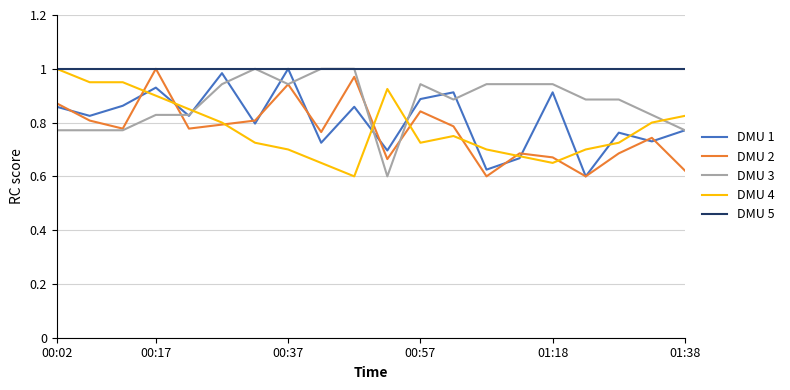

Which series has the largest total across all categories?

DMU 5